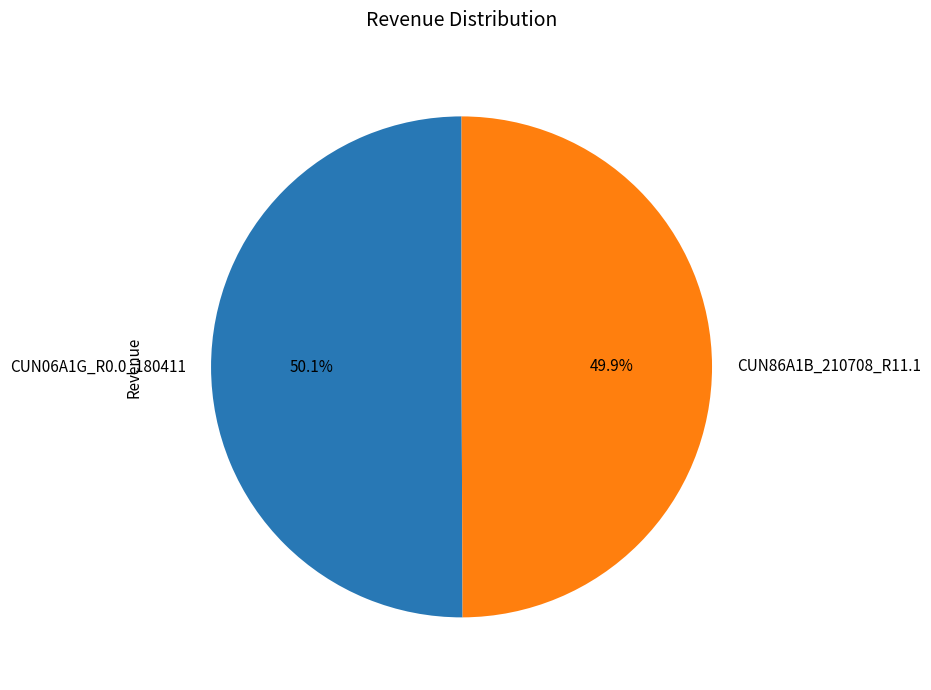

What is the ratio of the value at CUN06A1G_R0.0_180411 to the value at CUN86A1B_210708_R11.1?

1.0